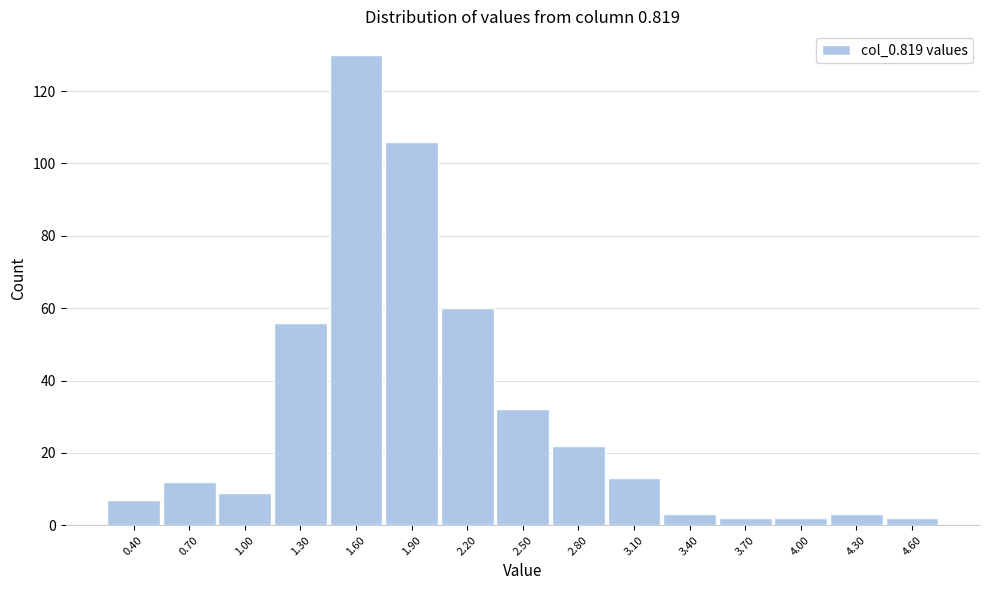

Reading right to left, what are all the values shown in this chart?

4.60=2	4.30=3	4.00=2	3.70=2	3.40=3	3.10=13	2.80=22	2.50=32	2.20=60	1.90=106	1.60=130	1.30=56	1.00=9	0.70=12	0.40=7